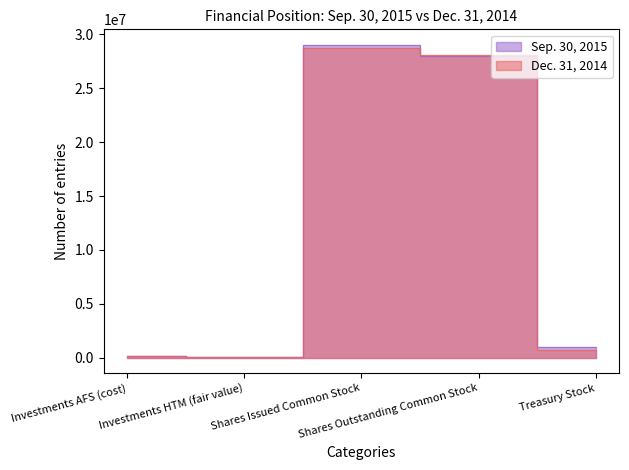

Count the number of data series in this chart.

2